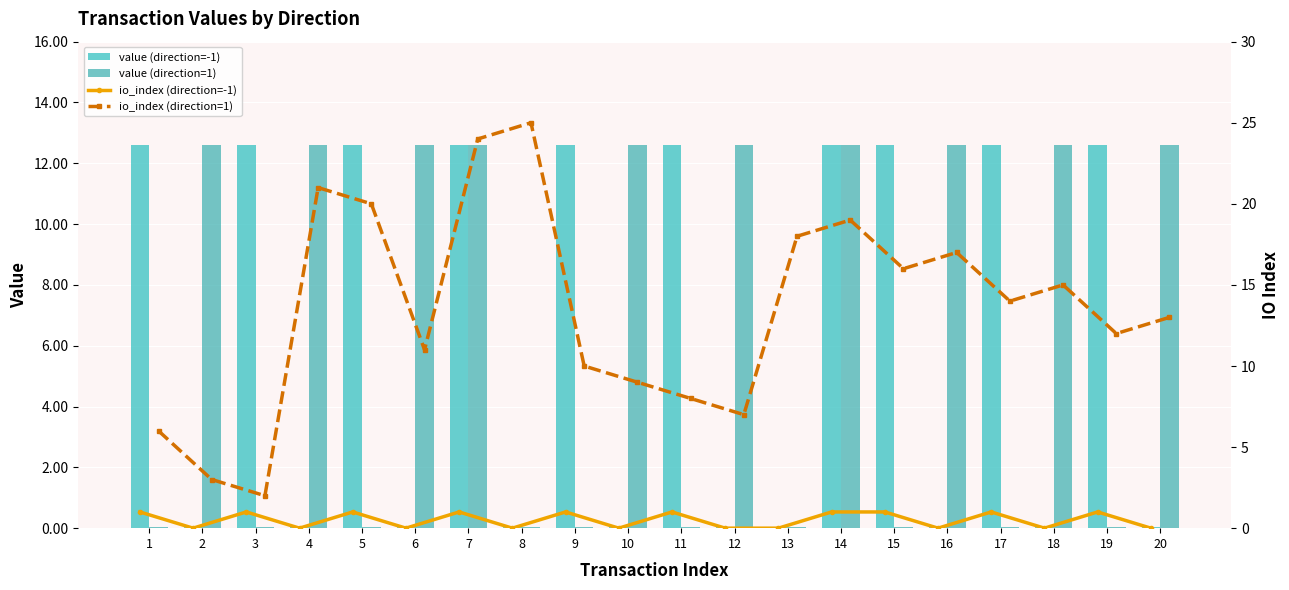

What is the highest value of the io_index (direction=1) series?

25.0